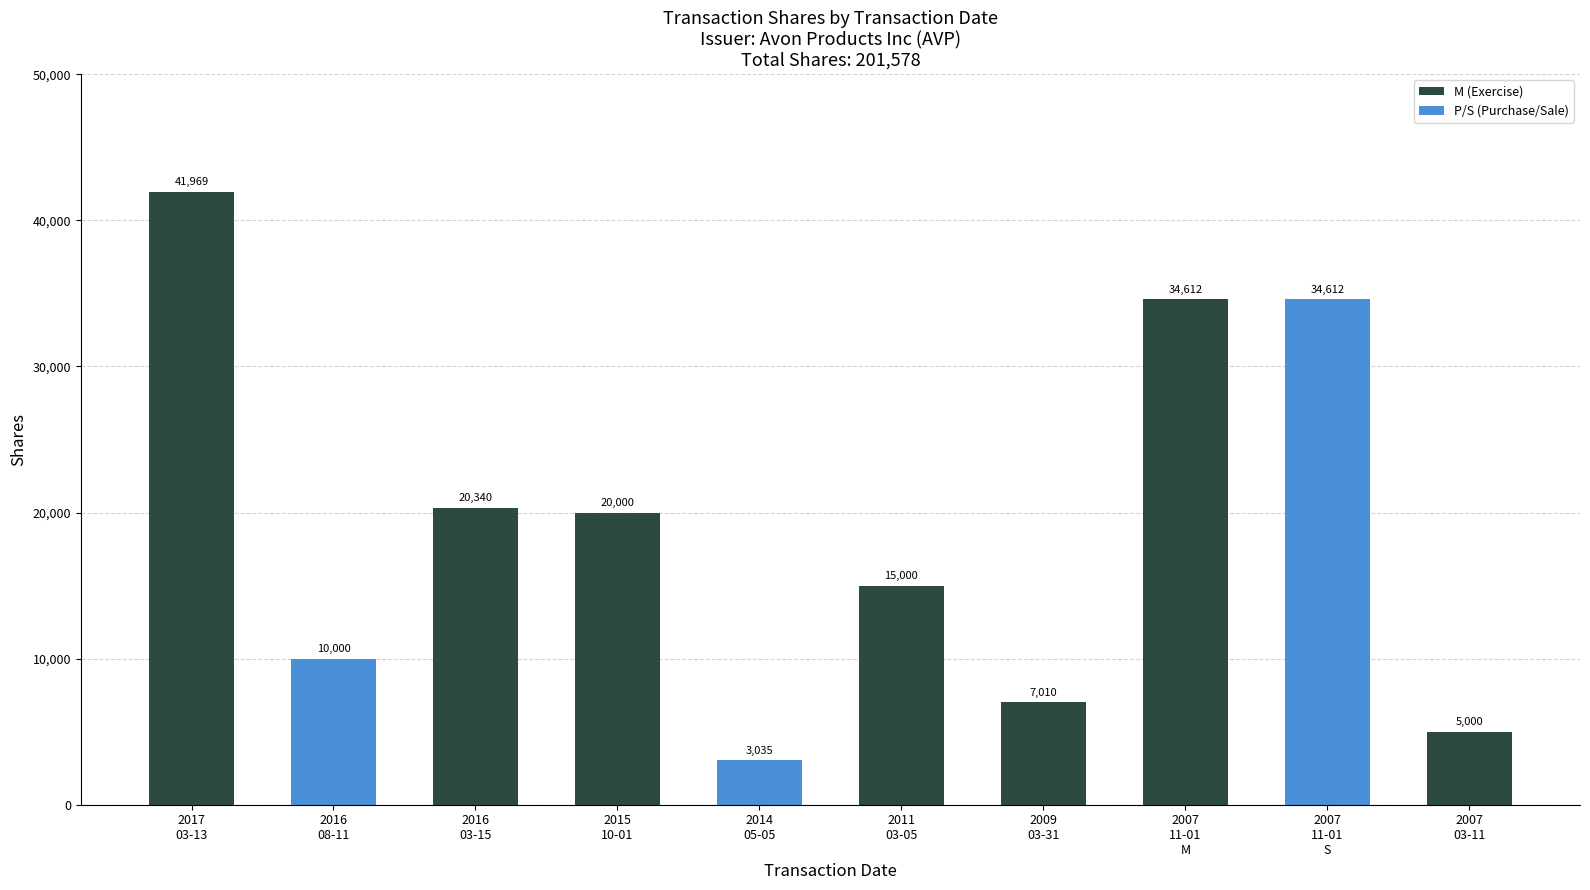

What is the average value?

19158